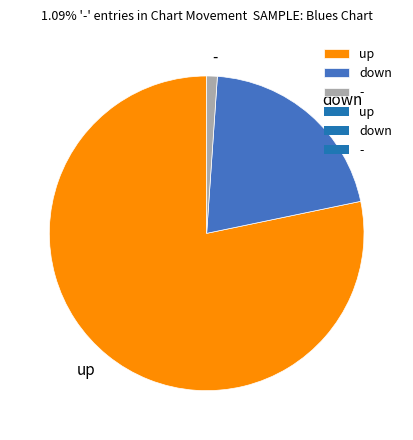

Rank the categories by value from lowest to highest.

-, down, up